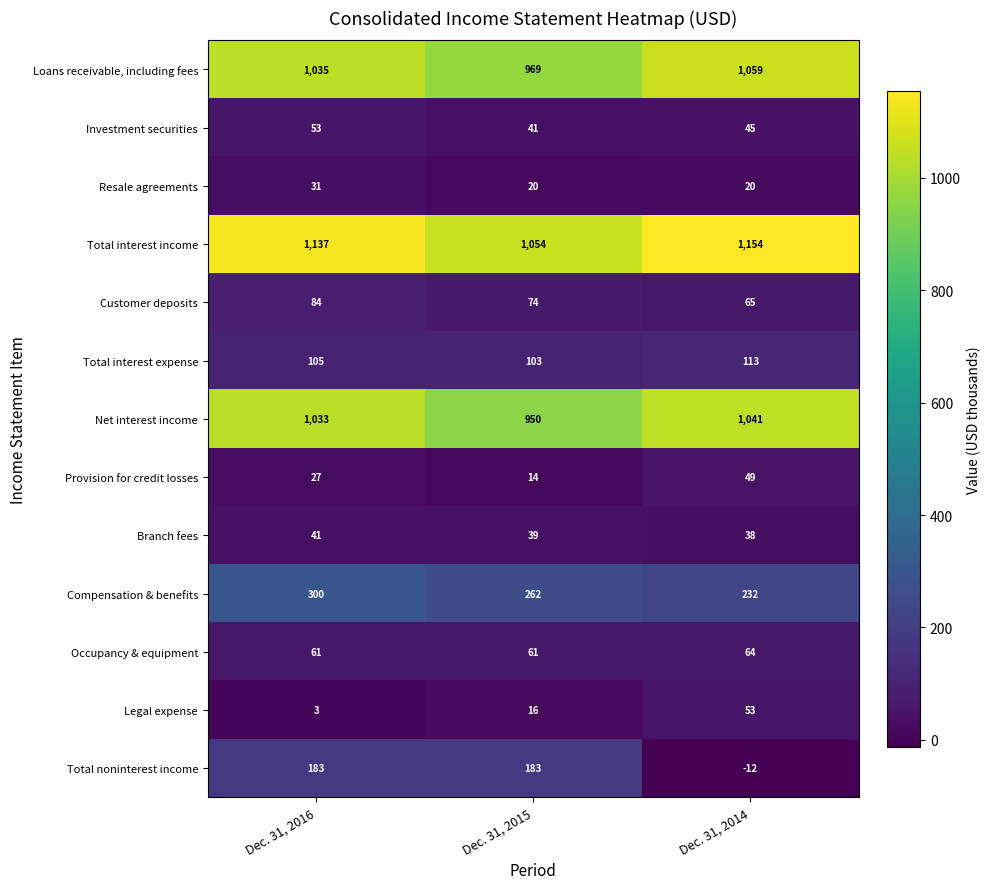

Where does the Branch fees series first go above 39?

Dec. 31, 2016